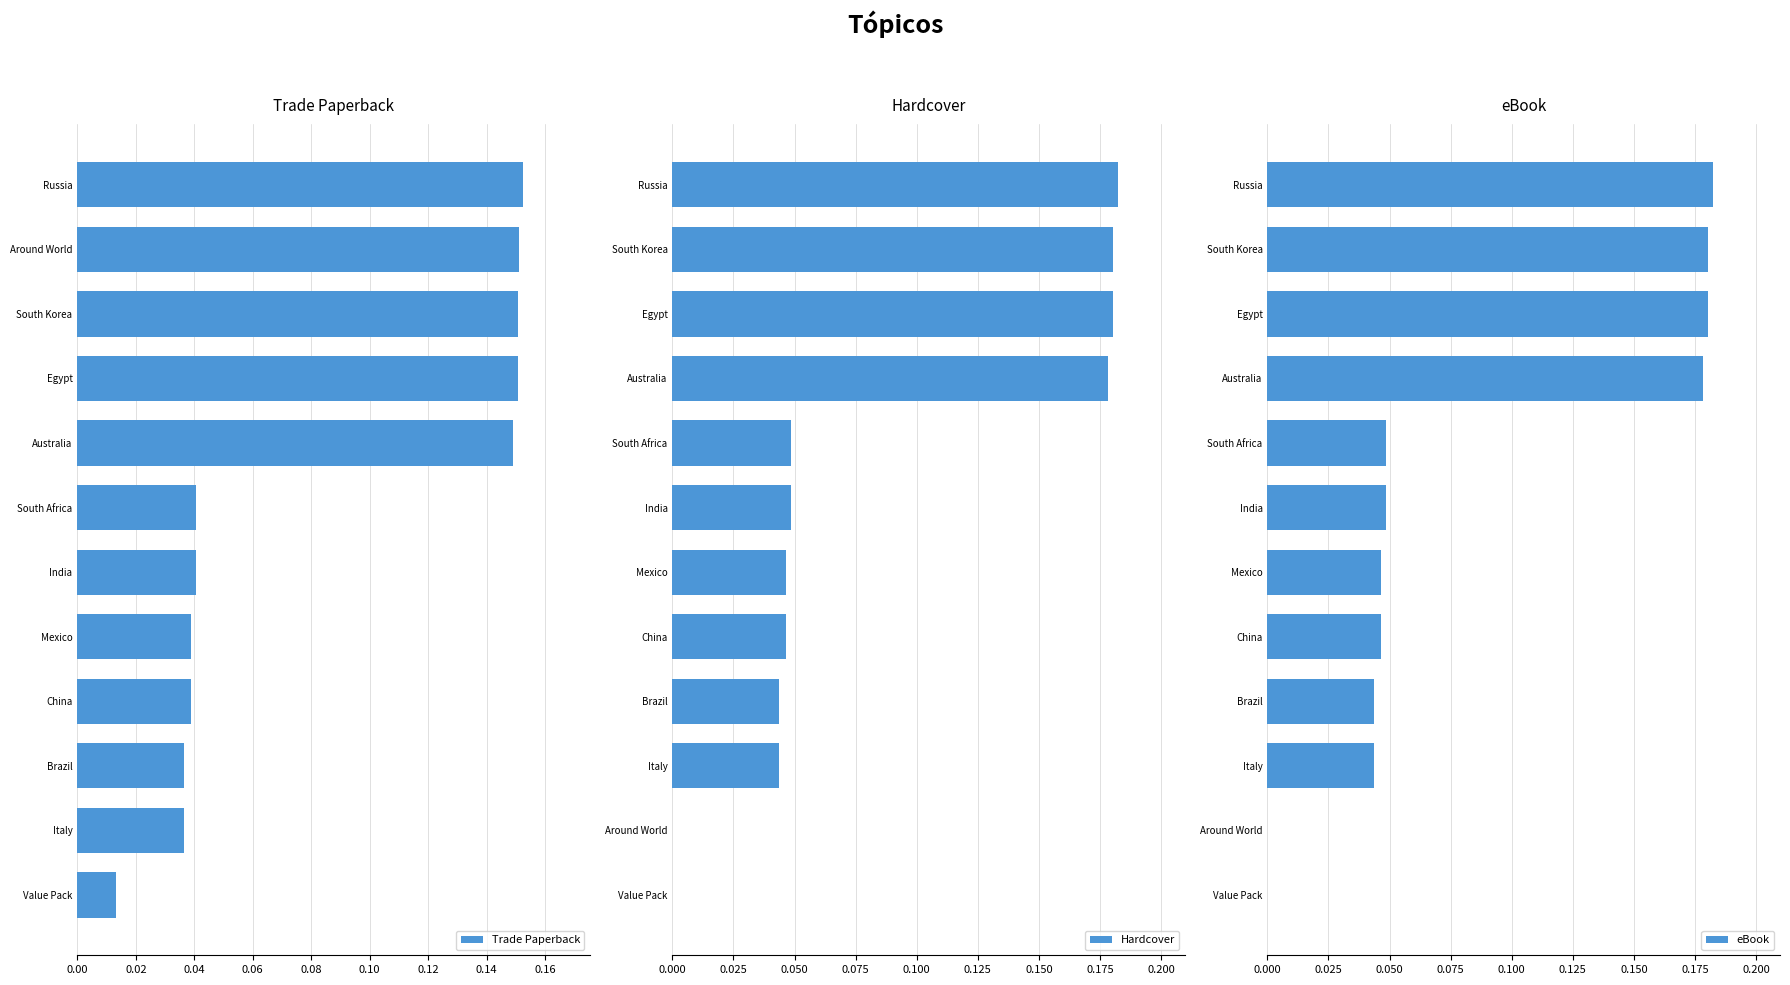

Are the bars horizontal?

Yes